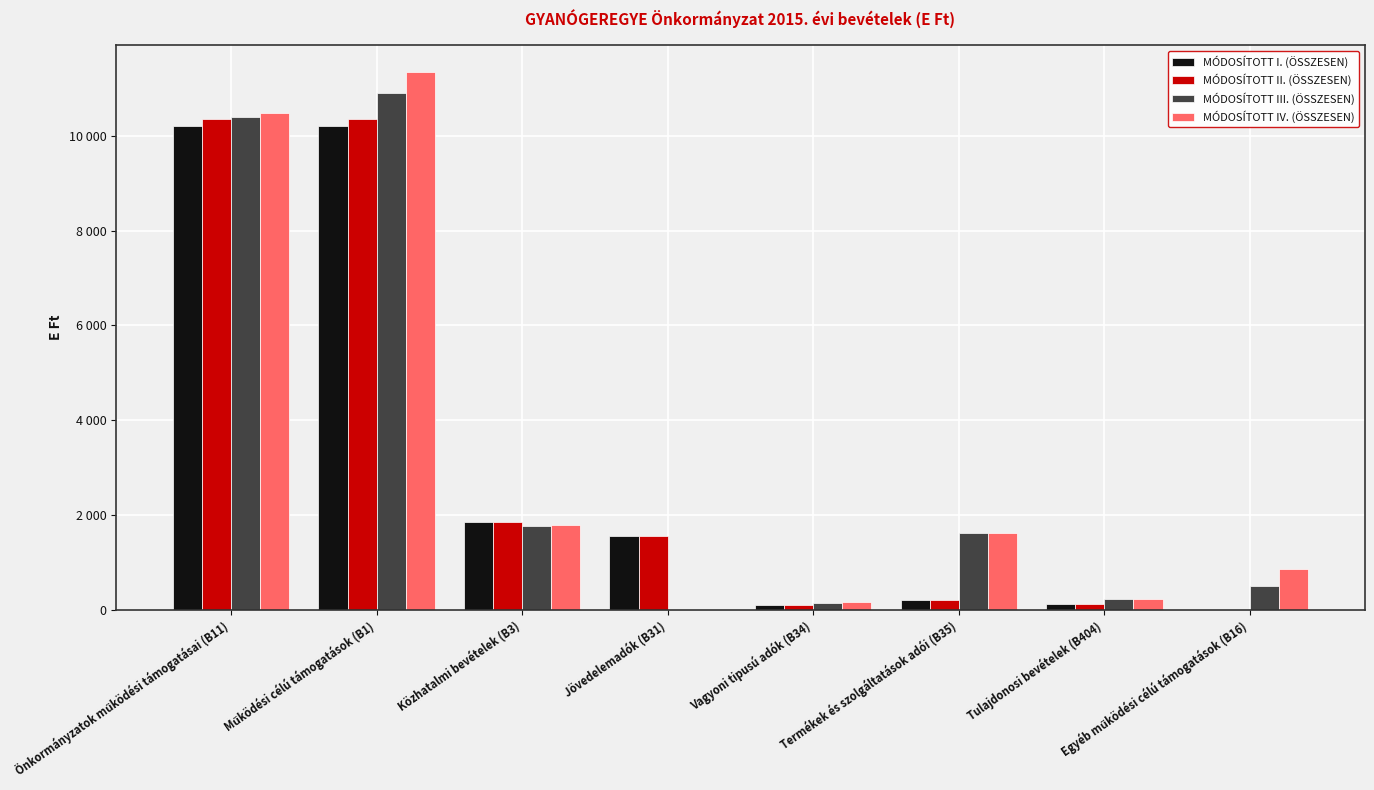

What position from the left is Termékek és szolgáltatások adói (B35)?

6